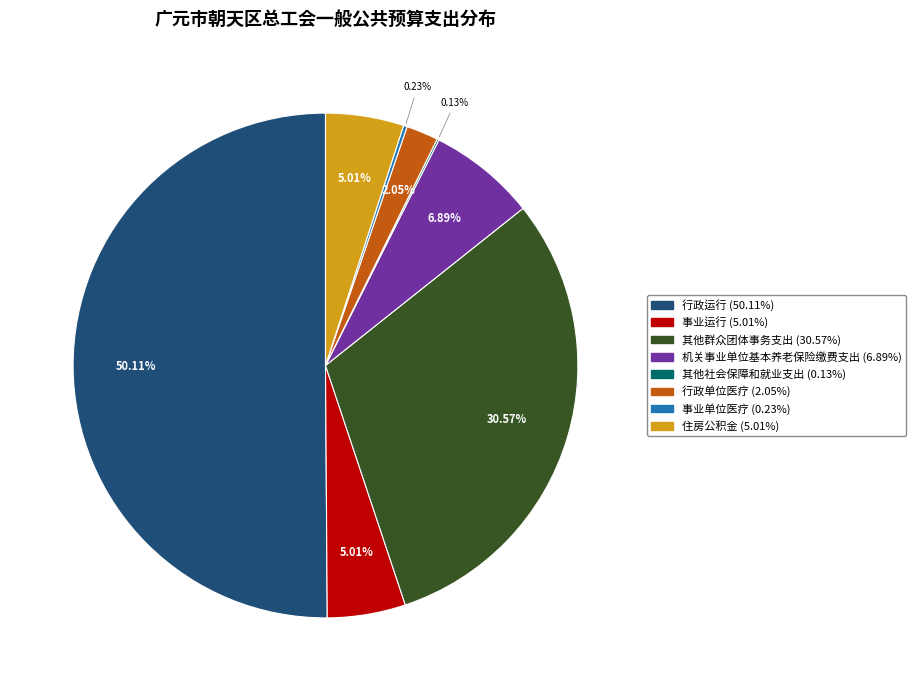

To the nearest percent, what is the combined percentage of 其他群众团体事务支出 and 行政单位医疗?

33%